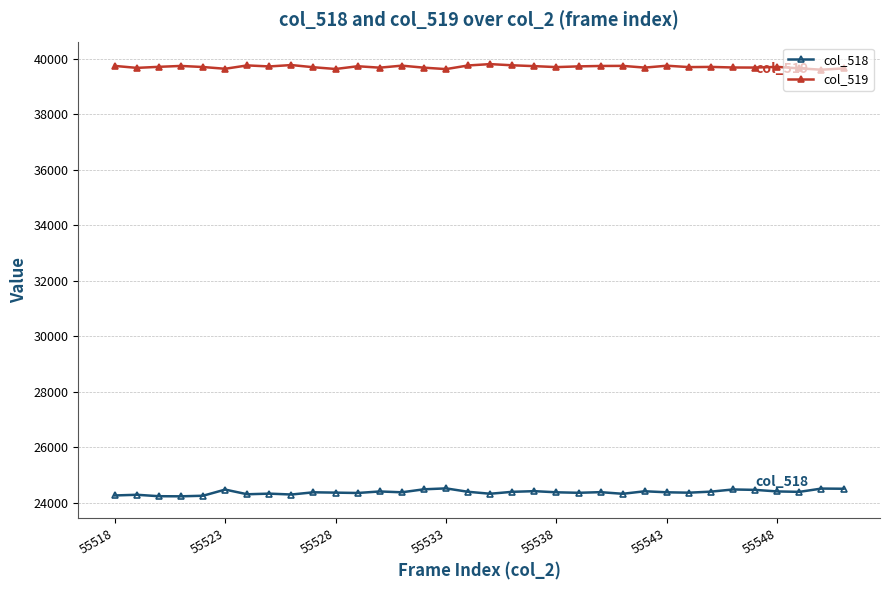

What is the sum of all col_518 values?

828882